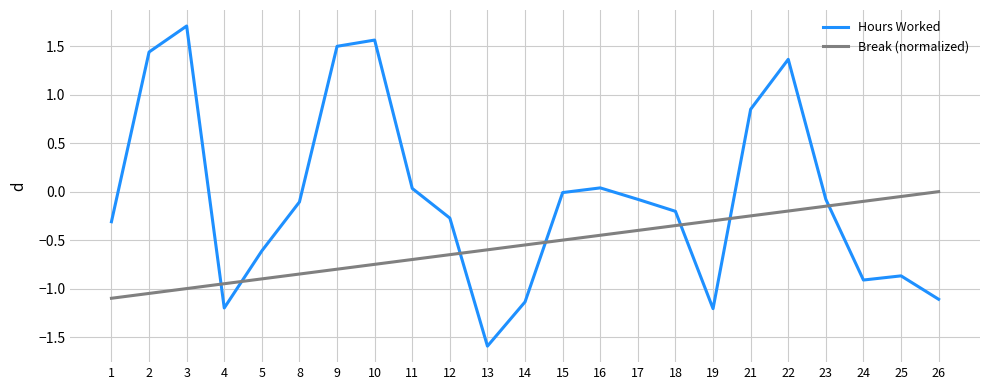

True or false: Break (normalized) and Hours Worked intersect in this chart.

True